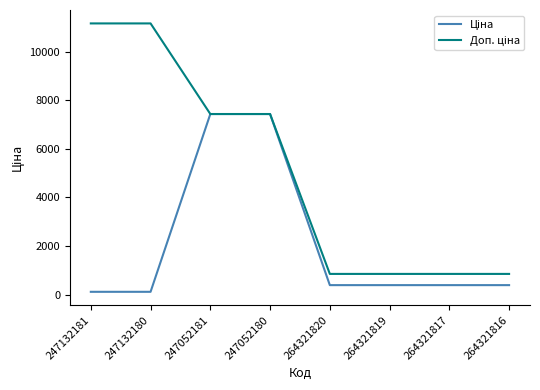

What is the difference between the highest and lowest values at 247132181?

11057.3